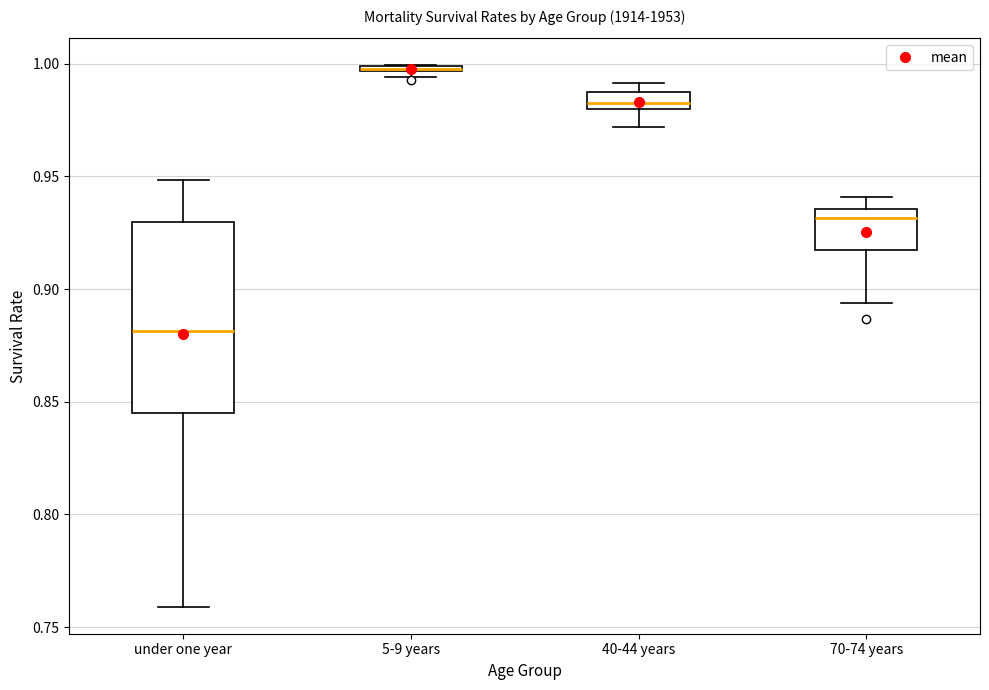

Comparing the boxes themselves (not the whiskers), which one is the tallest?

under one year